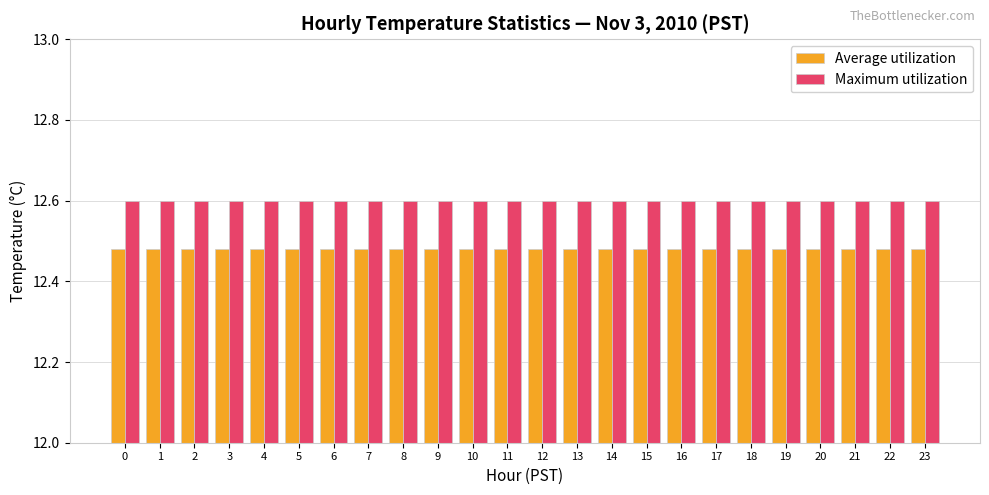

At 9, list the series in order from largest to smallest.

Maximum utilization, Average utilization